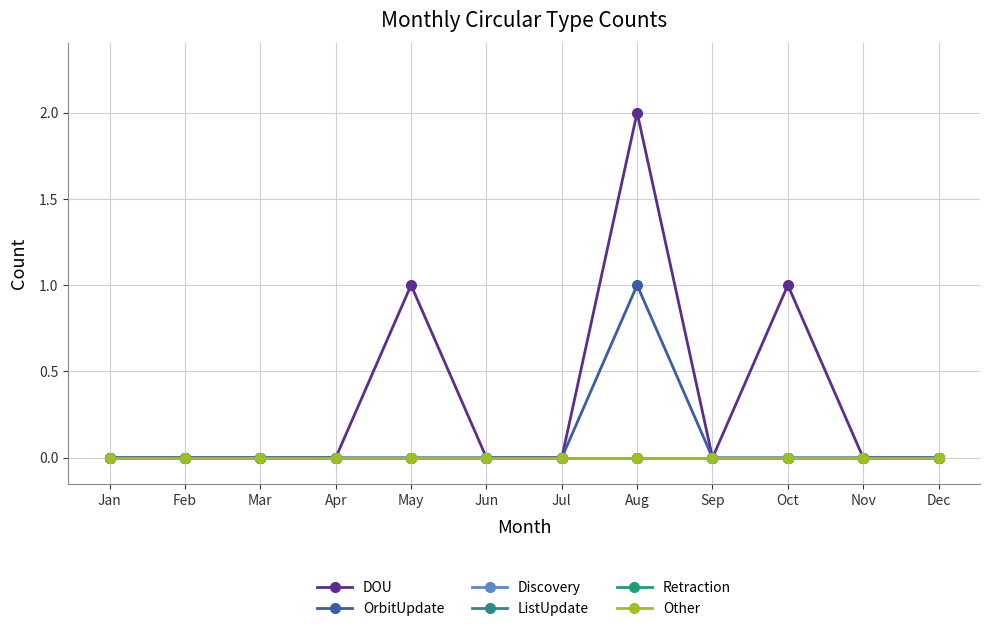

Does the chart have visible grid lines?

Yes